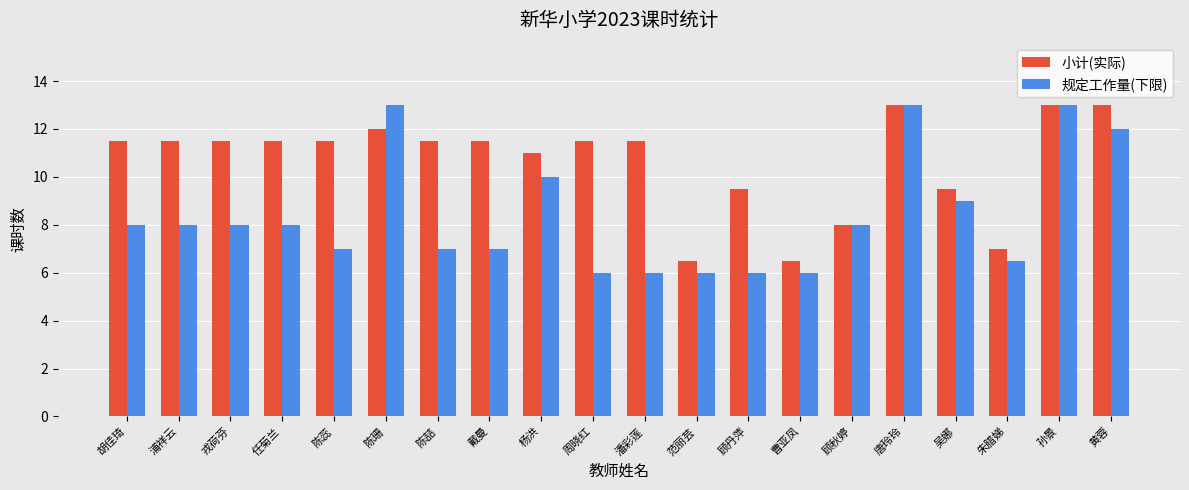

What is the sum of all 小计(实际) values?

212.5